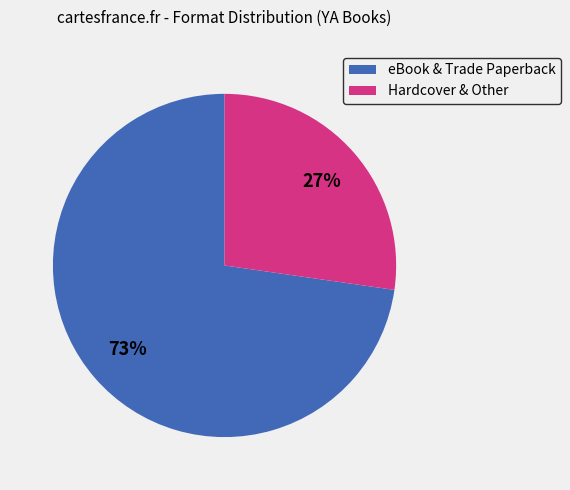

Between eBook & Trade Paperback and Hardcover & Other, which is larger?

eBook & Trade Paperback